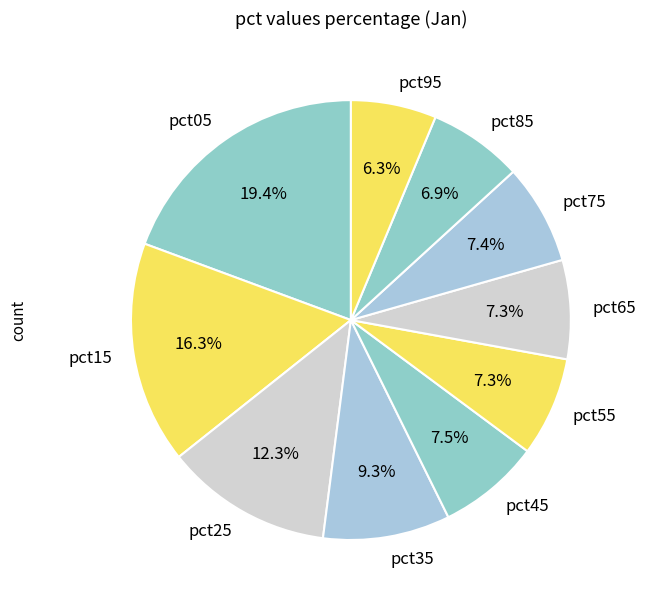

Is the sum of pct25 and pct35 greater than half?

No